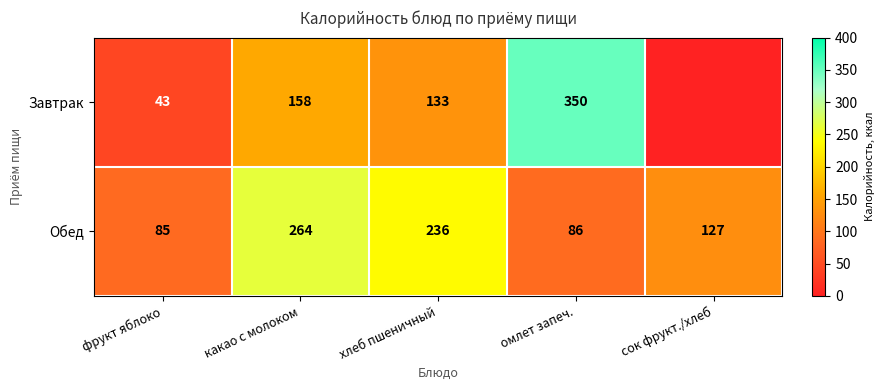

Which category has the highest value across all series?

омлет запеч.